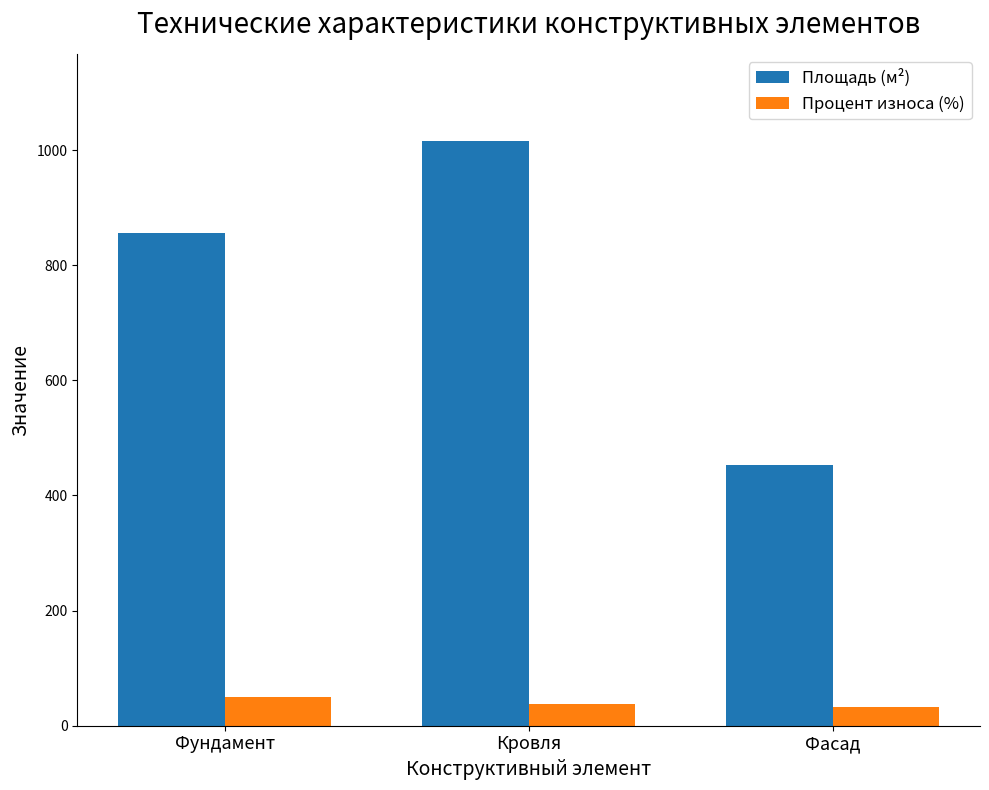

What is the sum of the Площадь (м²) values at Фасад and Кровля?

1468.0